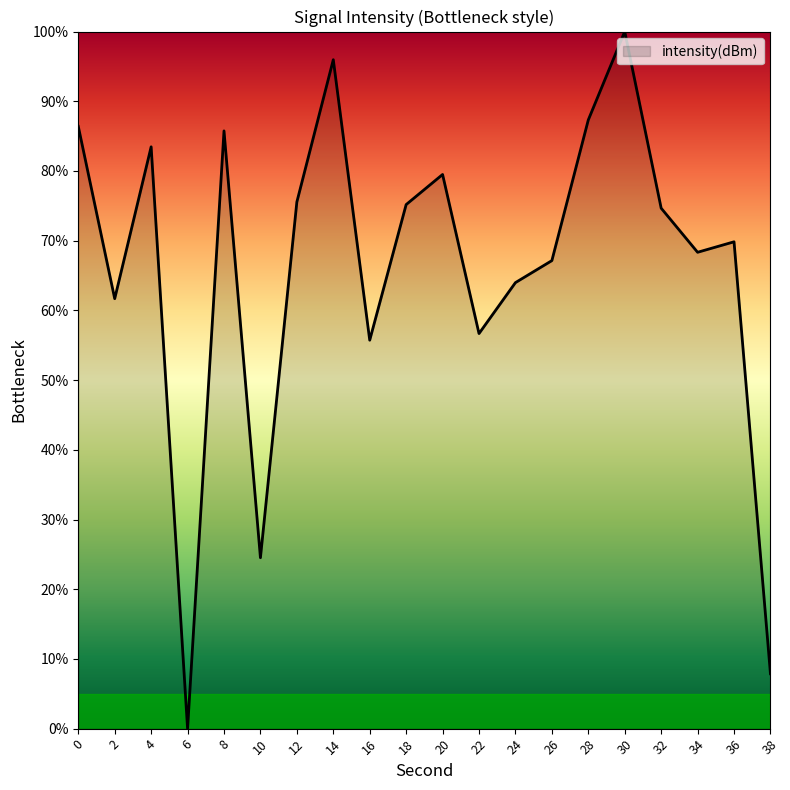

How many lines are shown in the chart?

1